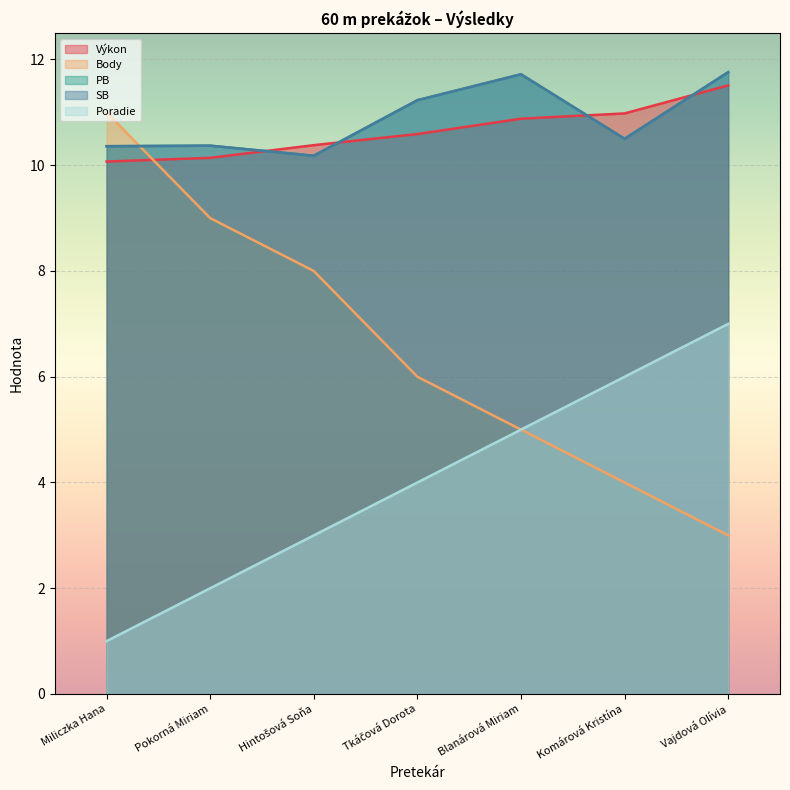

Which category has the highest value in the Body series?

Miliczka Hana